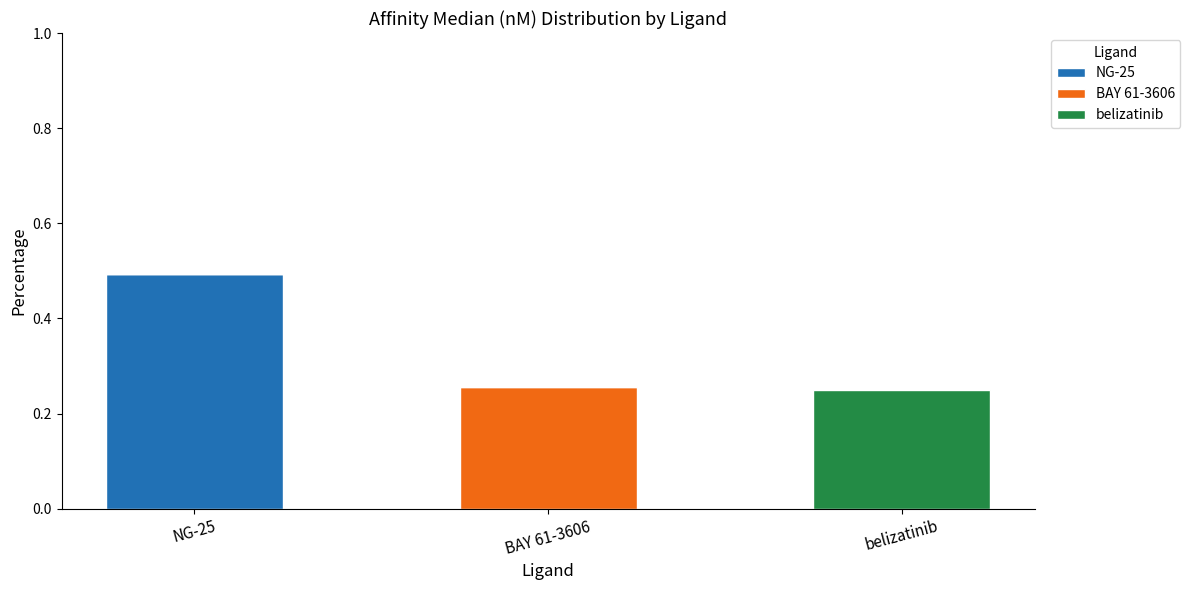

What is the sum of all NG-25 values?

0.5